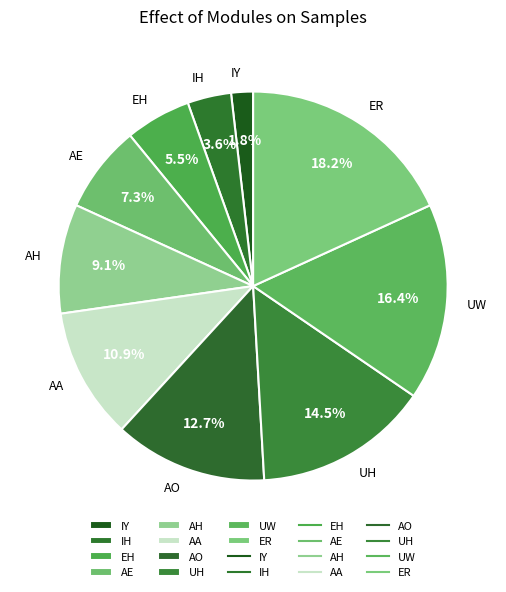

To the nearest percent, what portion does UW represent?

16%